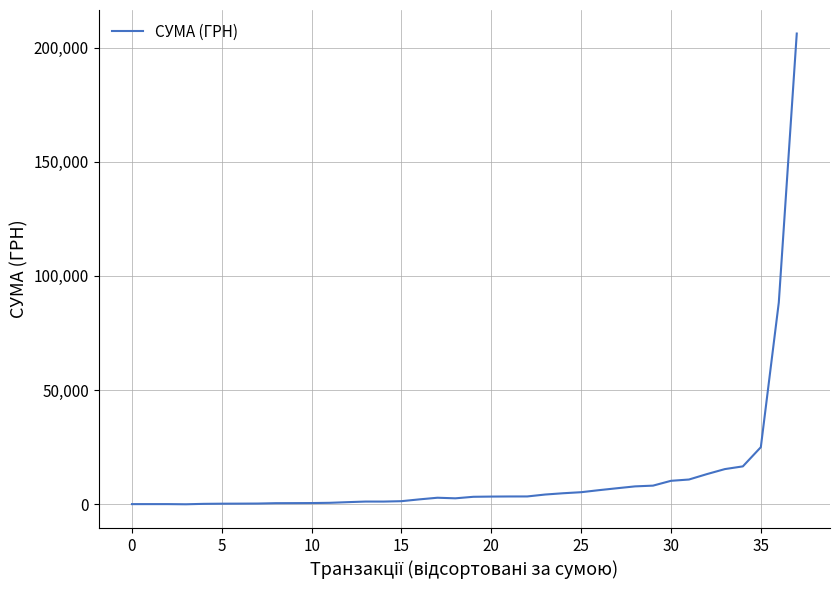

What is the maximum value shown in the chart?

206158.5